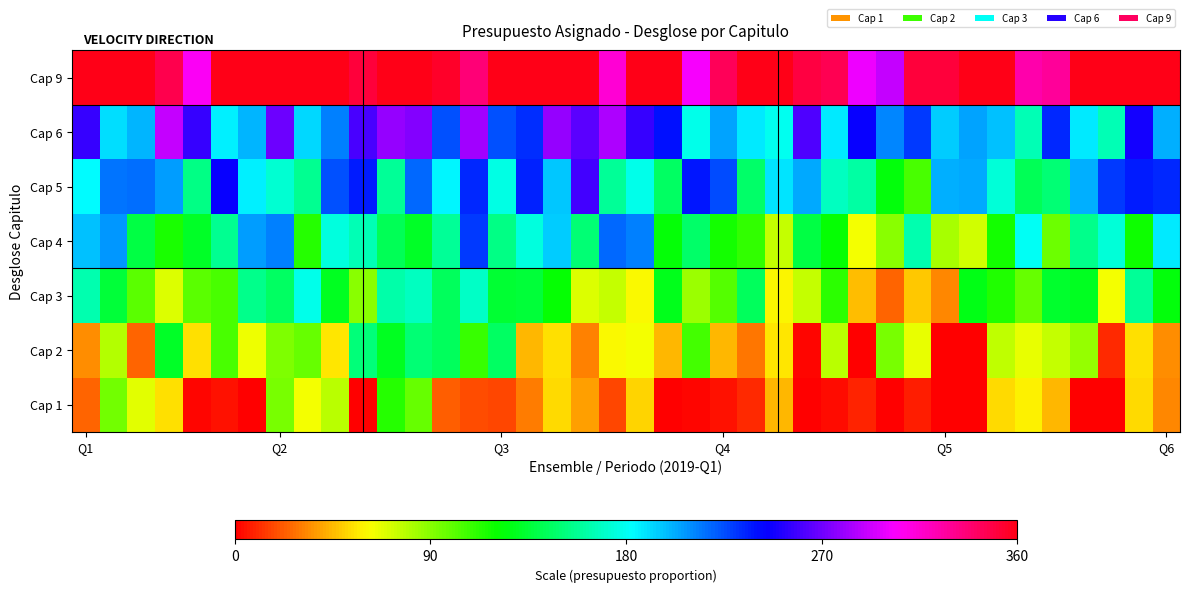

At how many categories does at least one series exceed 68?

40